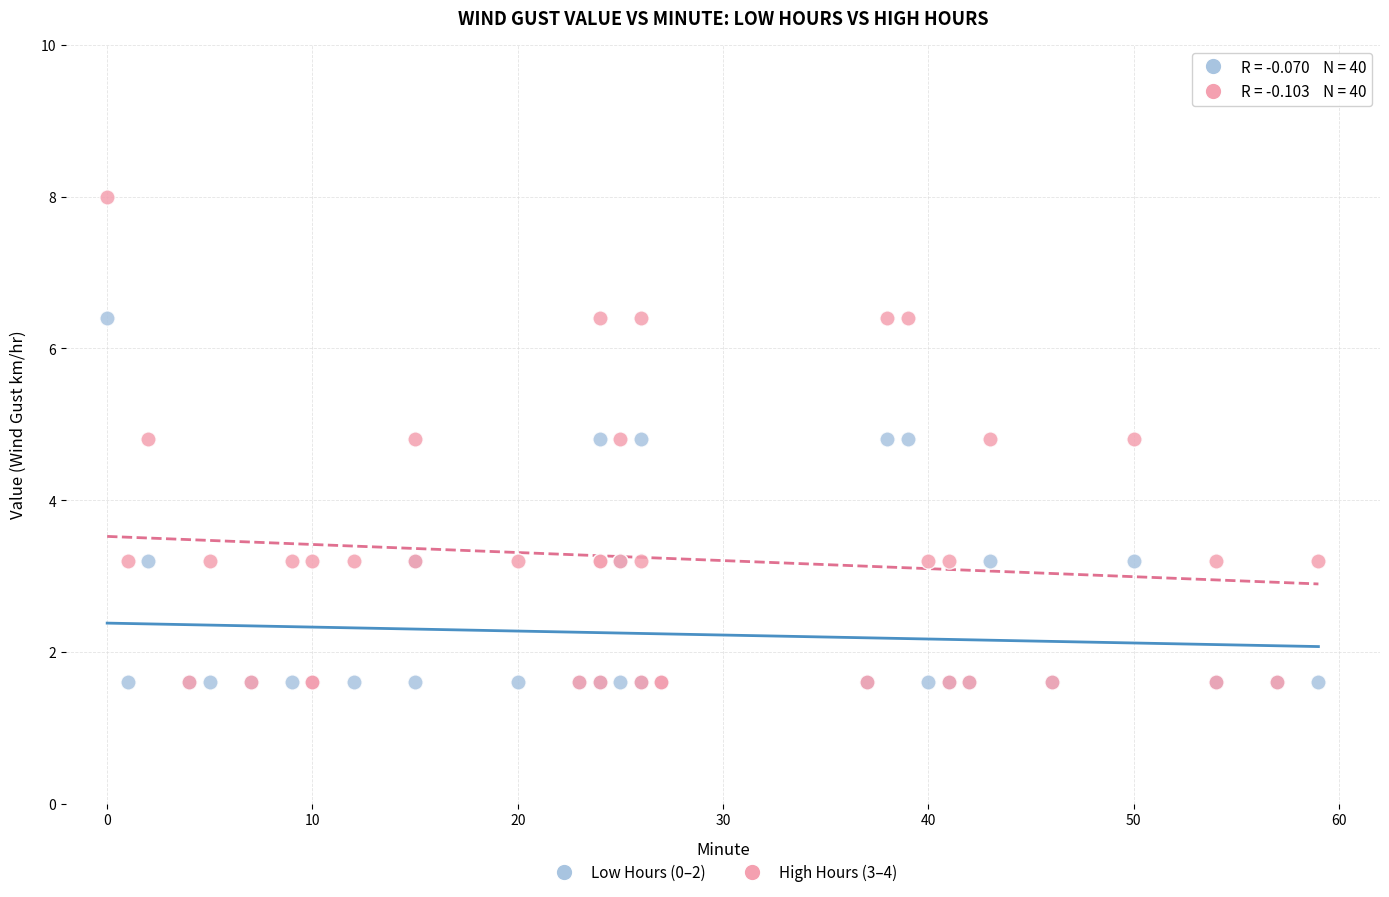

What are all the series names shown in the legend?

Low Hours (0–2), High Hours (3–4)